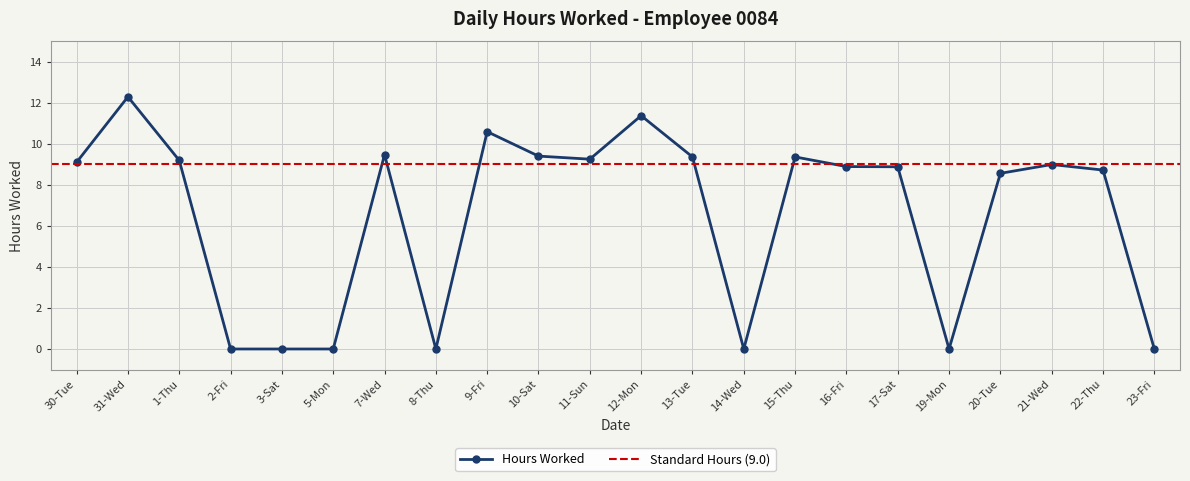

Rank the categories by value from highest to lowest.

31-Wed, 12-Mon, 9-Fri, 7-Wed, 10-Sat, 13-Tue, 15-Thu, 11-Sun, 1-Thu, 30-Tue, 21-Wed, 16-Fri, 17-Sat, 22-Thu, 20-Tue, 2-Fri, 3-Sat, 5-Mon, 8-Thu, 14-Wed, 19-Mon, 23-Fri